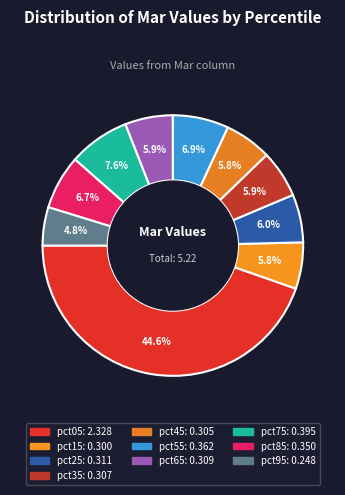

Rank the categories by value from highest to lowest.

pct05, pct75, pct55, pct85, pct25, pct65, pct35, pct45, pct15, pct95